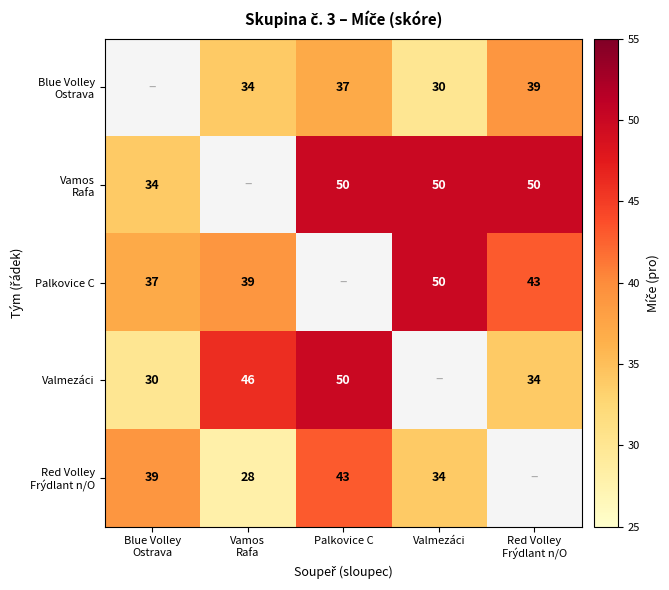

True or false: Palkovice C has a value of 32 at Valmezáci.

False